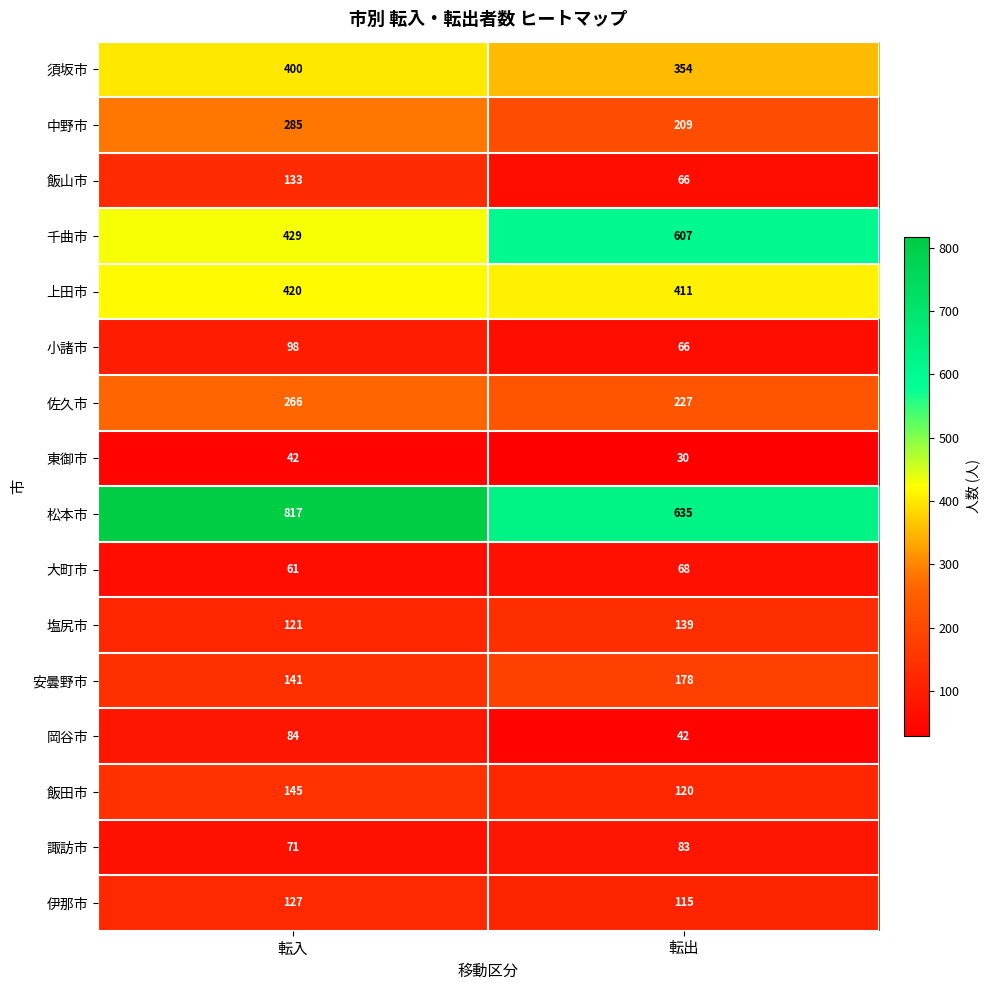

What value does the 大町市 series have at 転出?

68